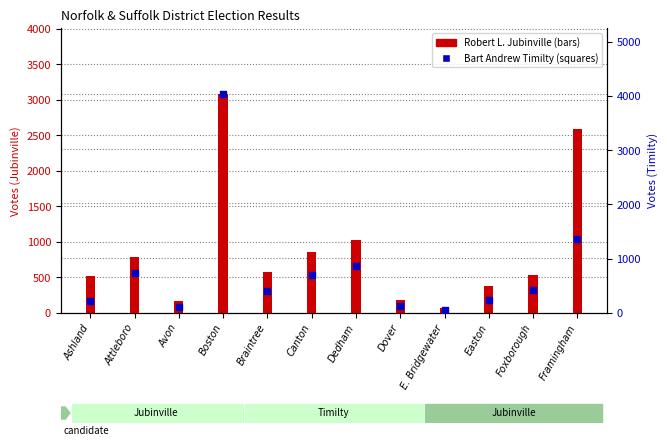

Which series contains the lowest Y value?

Bart Andrew Timilty